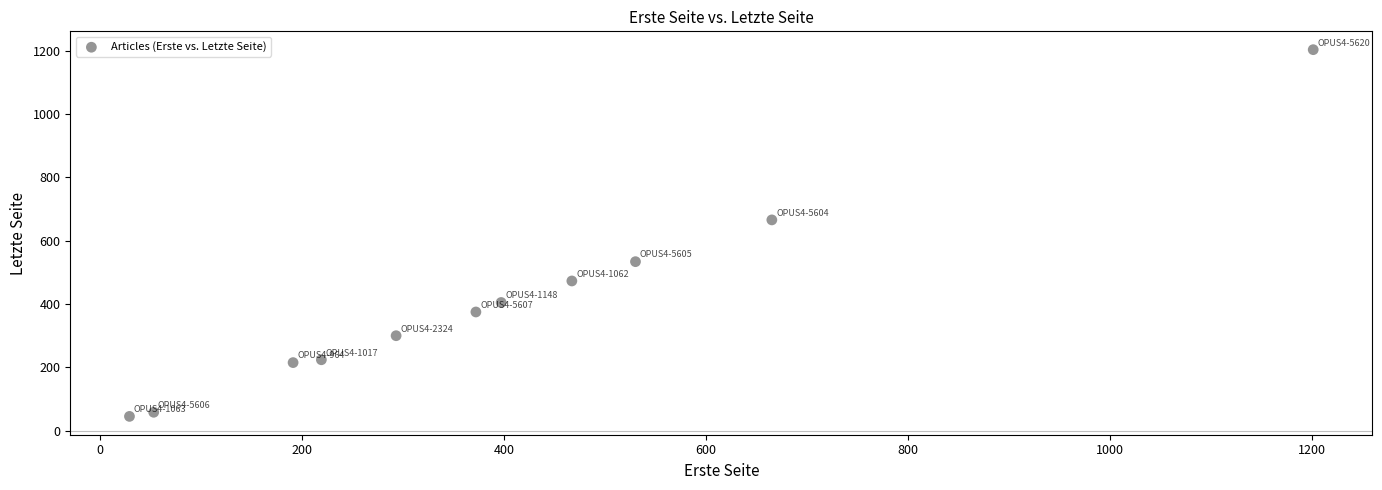

What is the range of Y values (max minus min)?

1159